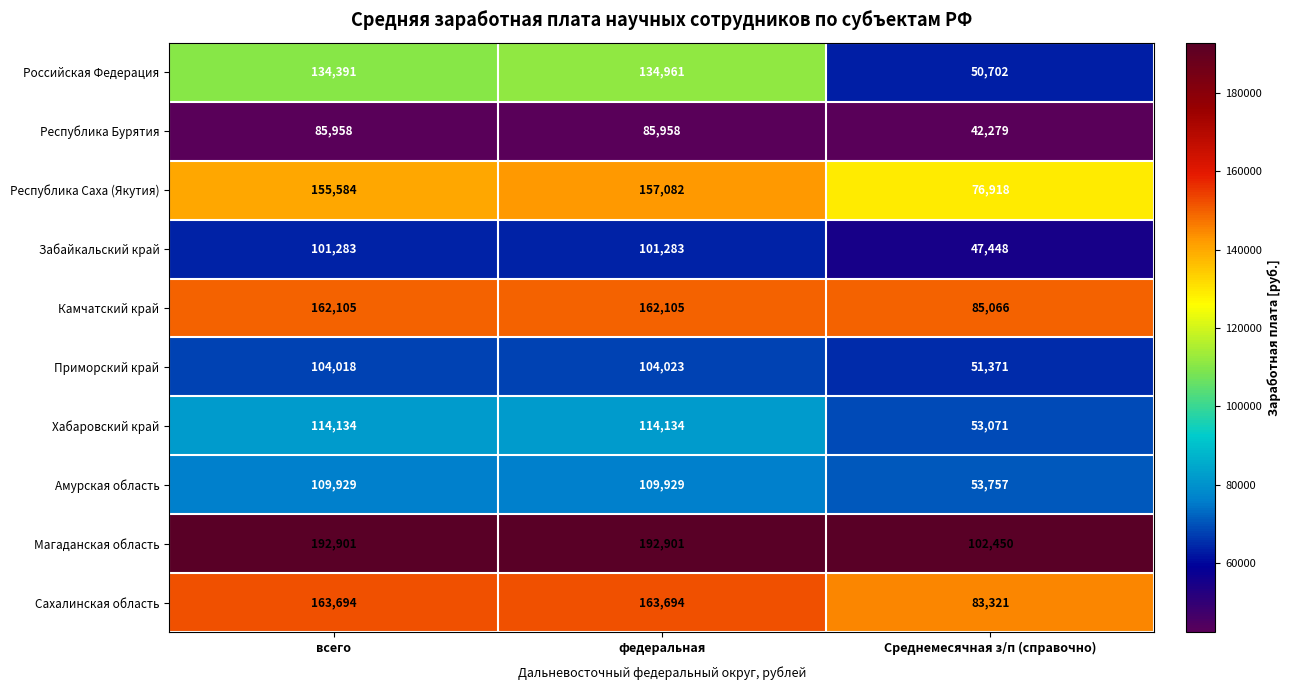

What is the difference between the maximum and minimum values in the Республика Саха (Якутия) series?

80164